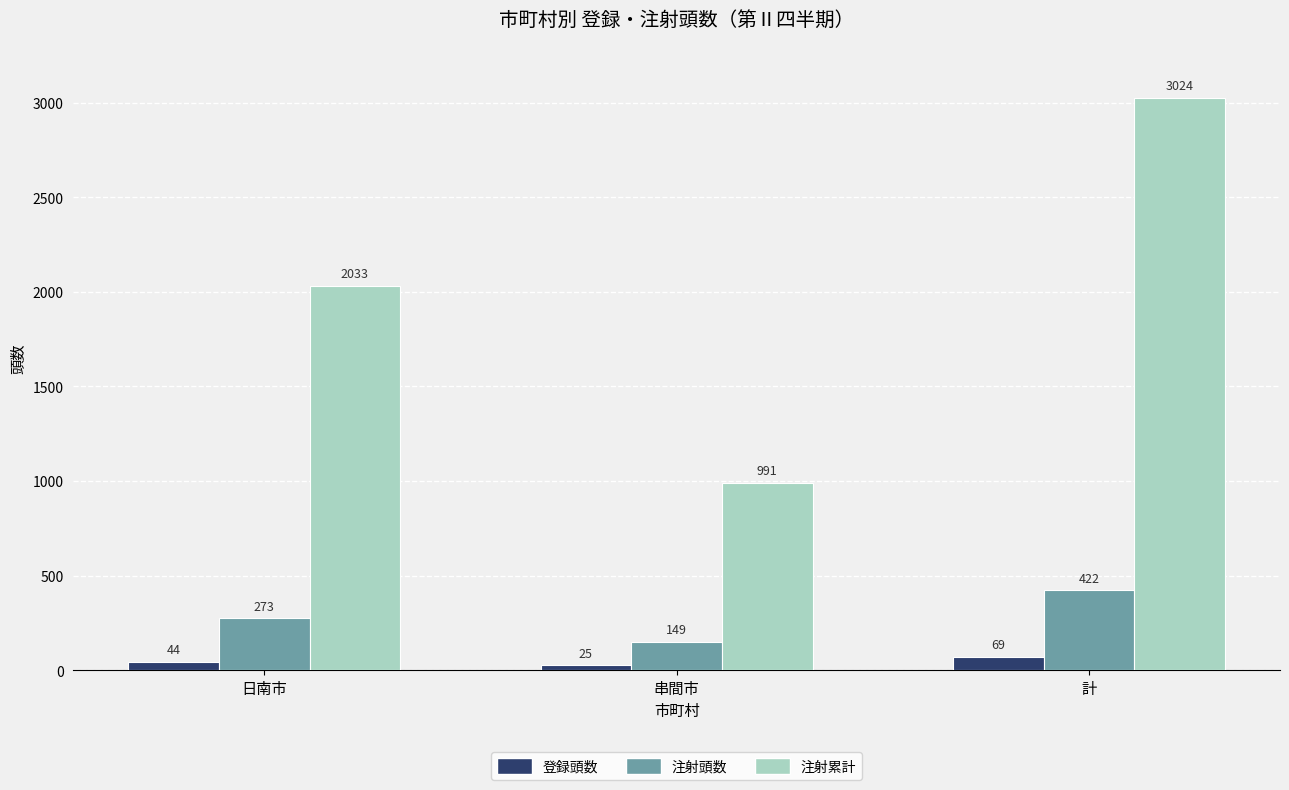

What is the minimum value for 注射累計?

991